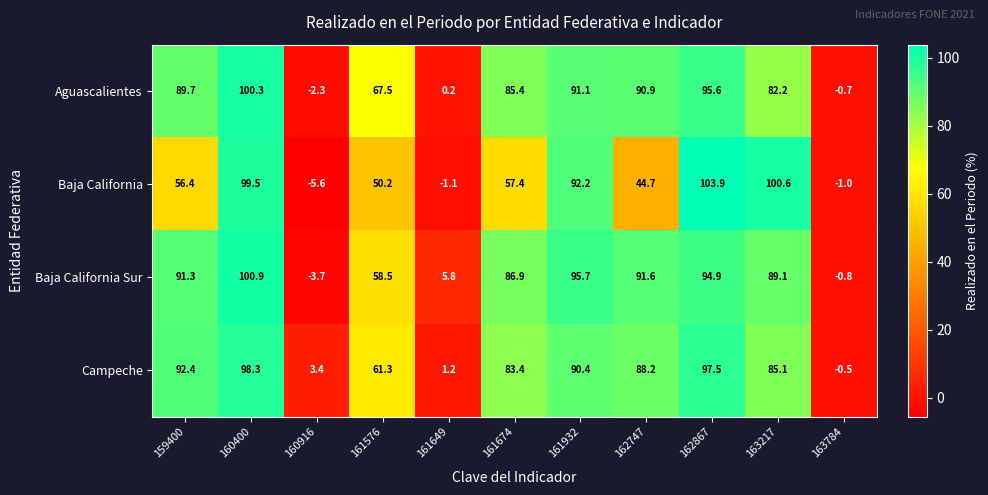

What is the sum of the Baja California values at 162867 and 161649?

102.8